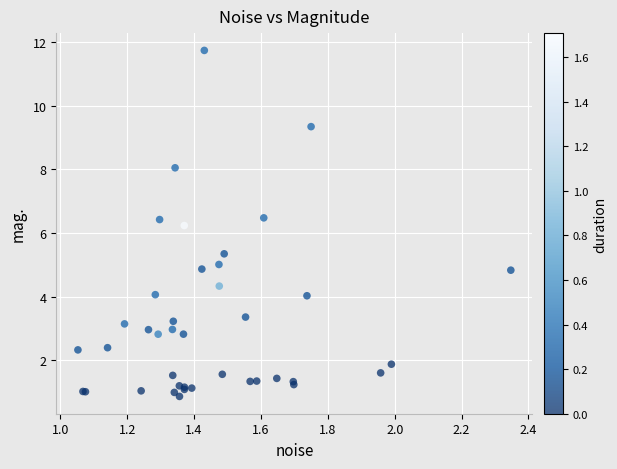

What Y value in the scatter plot is closest to 6?

6.2